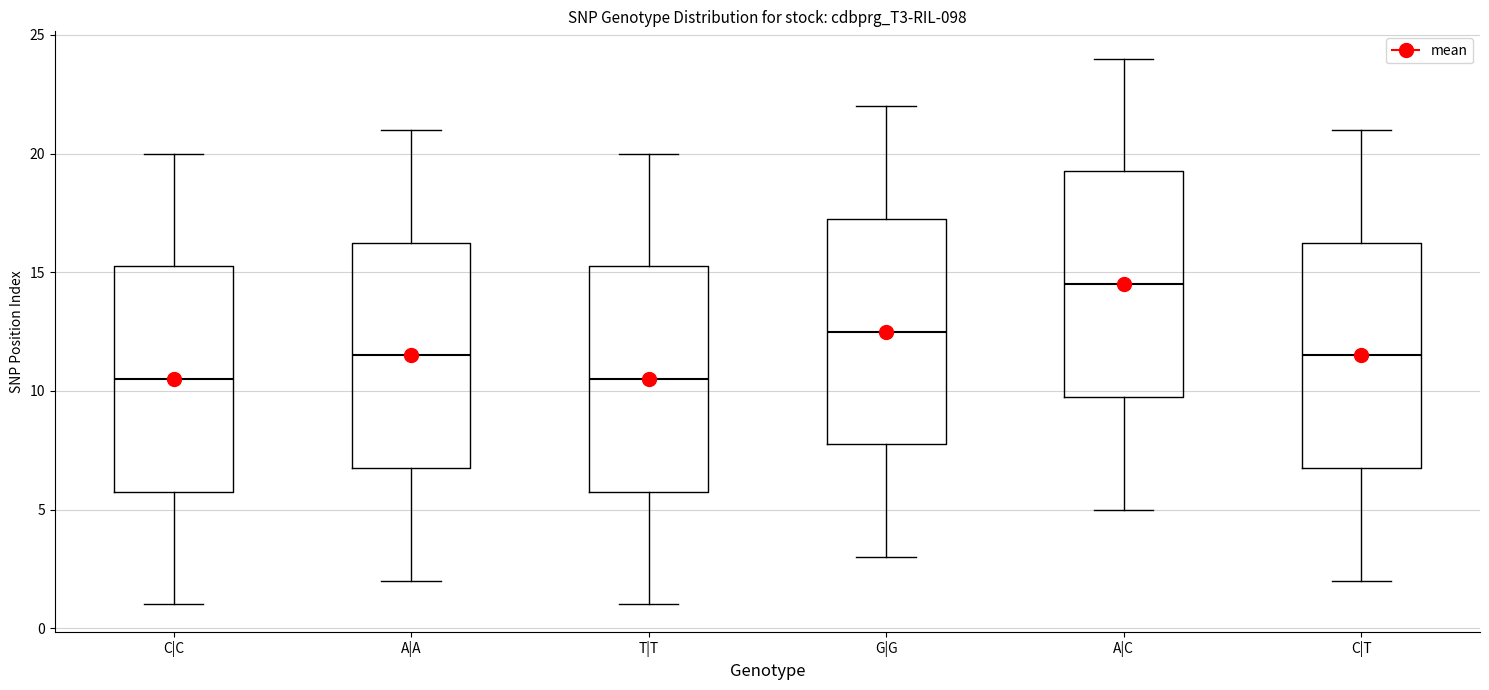

Where does the lower whisker of the box for G|G end on the y-axis? The values are not printed on the chart, so give them approximately, as read against the axis.

3.0